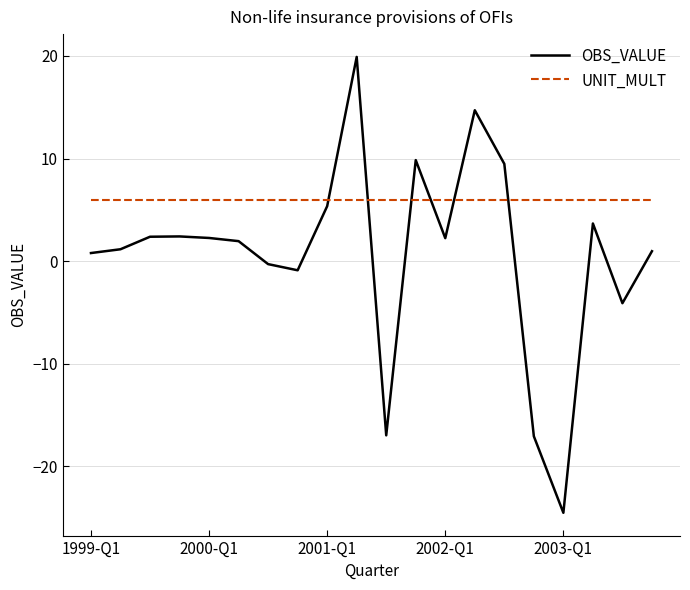

Which series has the widest spread of values?

OBS_VALUE